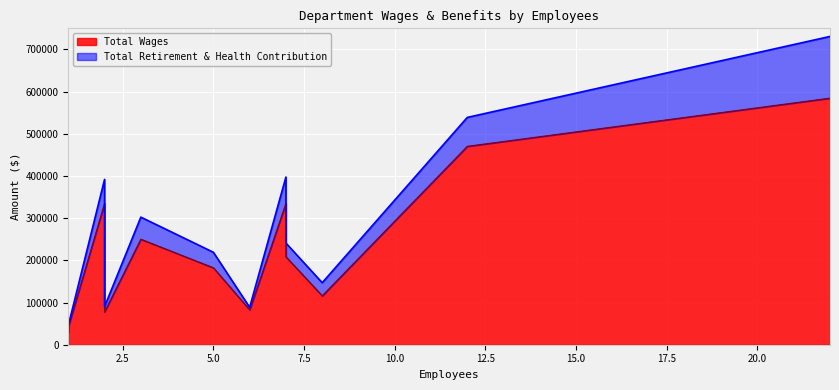

Rank the series by their average value, from lowest to highest.

Total Retirement & Health Contribution, Total Wages